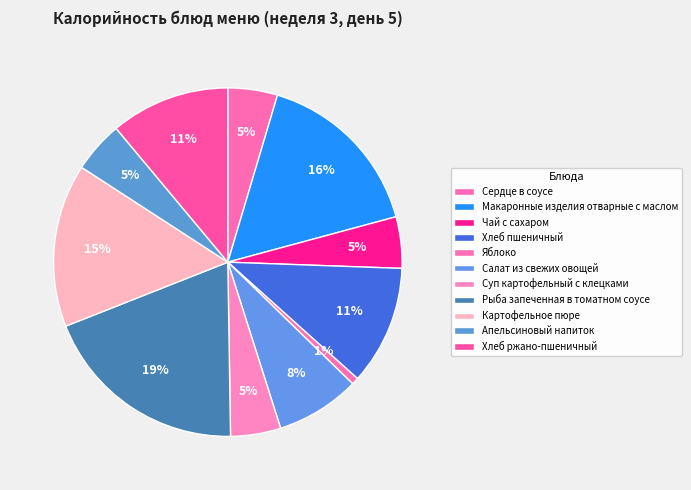

How much of the chart is everything except Суп картофельный с клецками?

95.3%